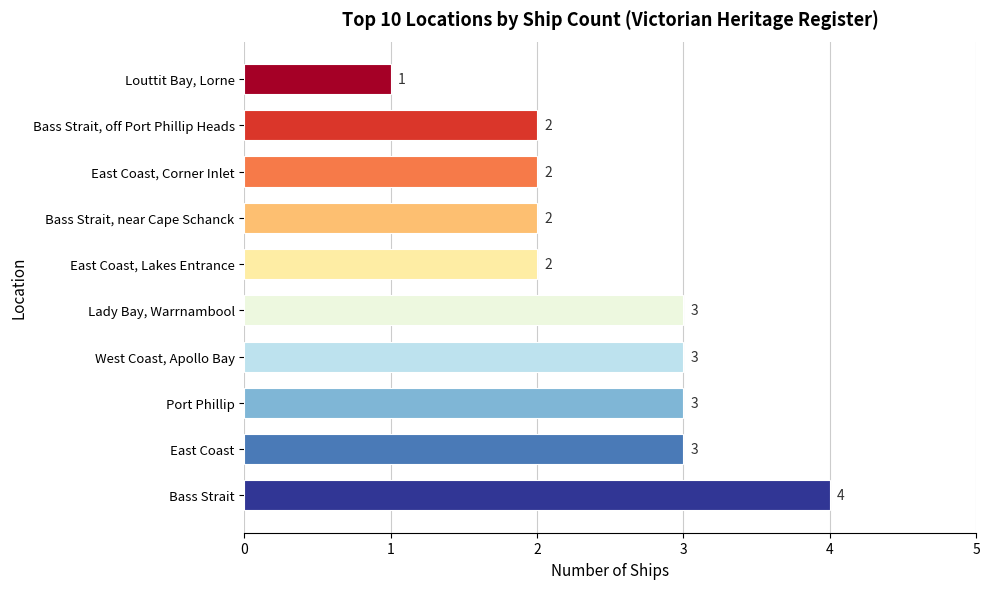

Count the values in the range 2 to 3.

8